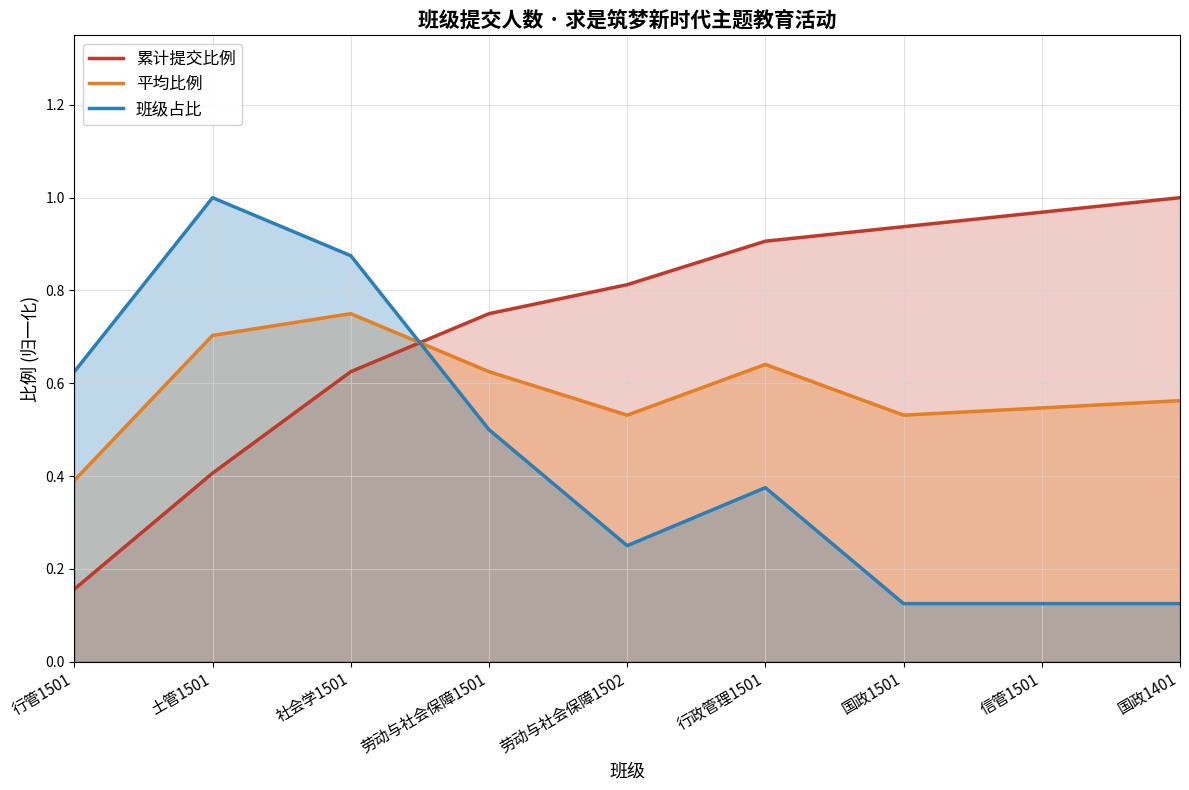

What is the spread (max minus min) of values at 劳动与社会保障1502?

0.6